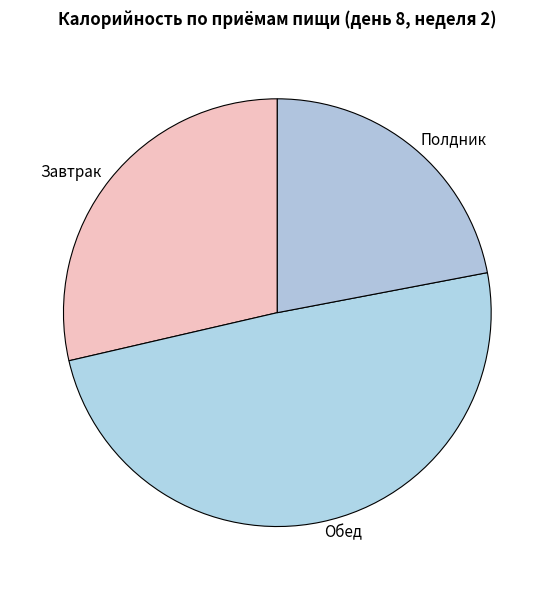

Do Полдник and Завтрак together represent more than half of the pie?

Yes